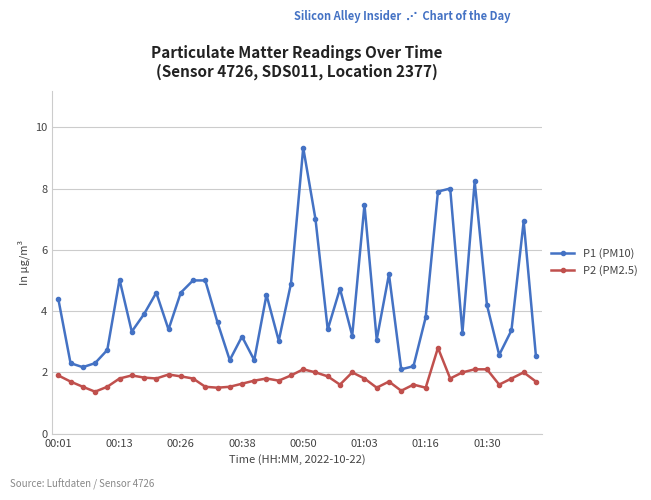

Rank the series by their average value, from highest to lowest.

P1 (PM10), P2 (PM2.5)